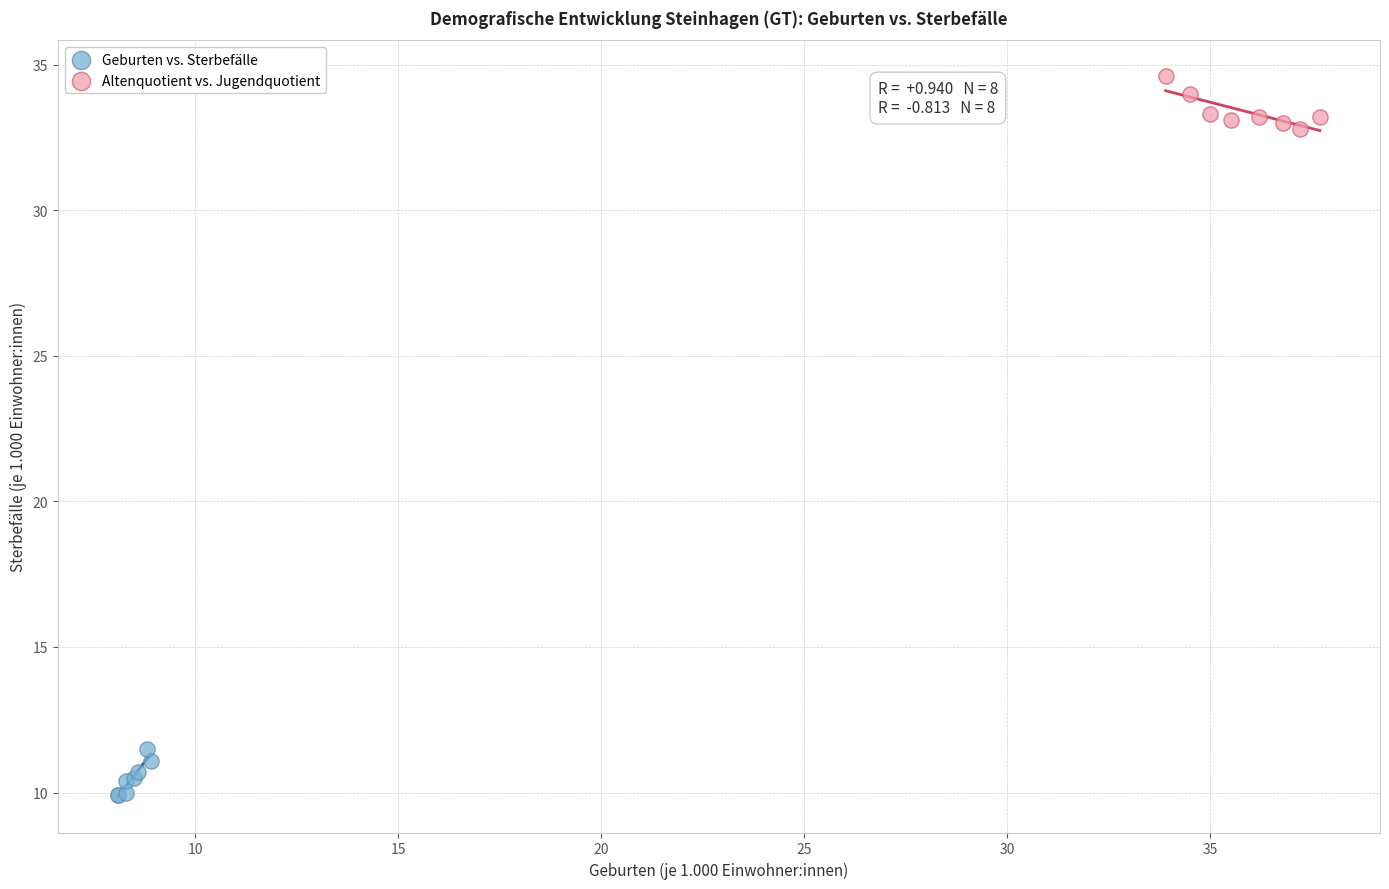

Which series reaches the minimum Y coordinate?

Geburten vs. Sterbefälle